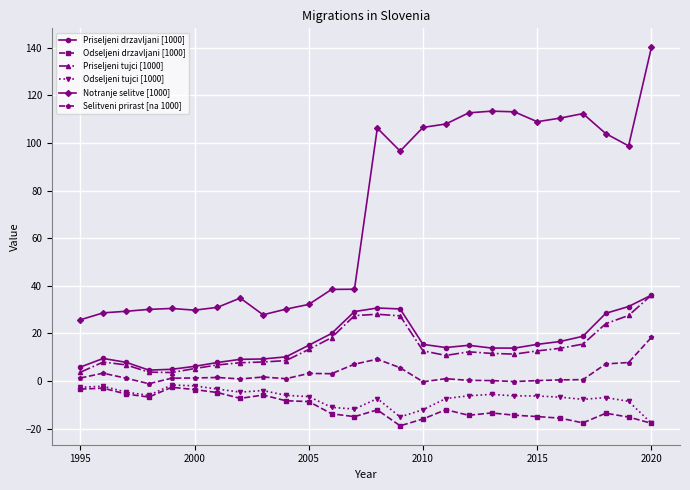

Which series has the largest total across all categories?

Notranje selitve [1000]